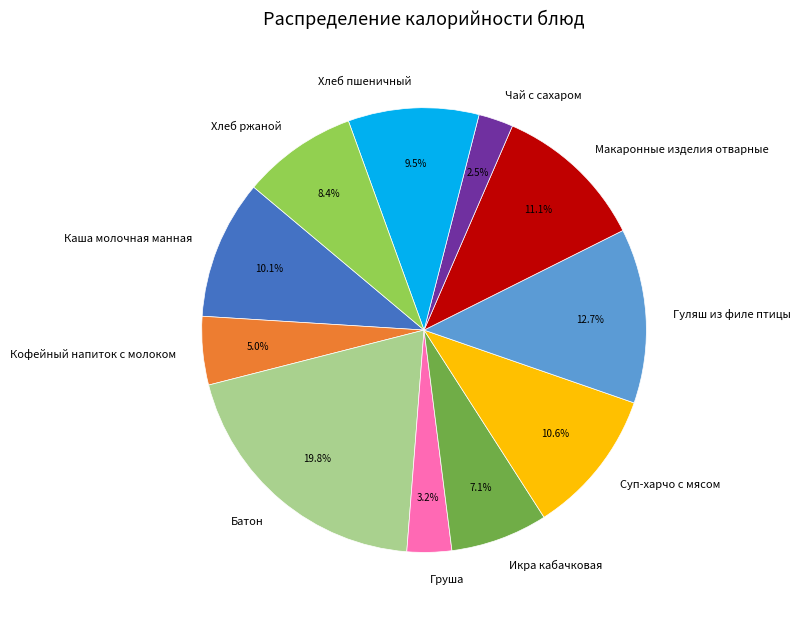

To the nearest percent, what portion does Гуляш из филе птицы represent?

13%